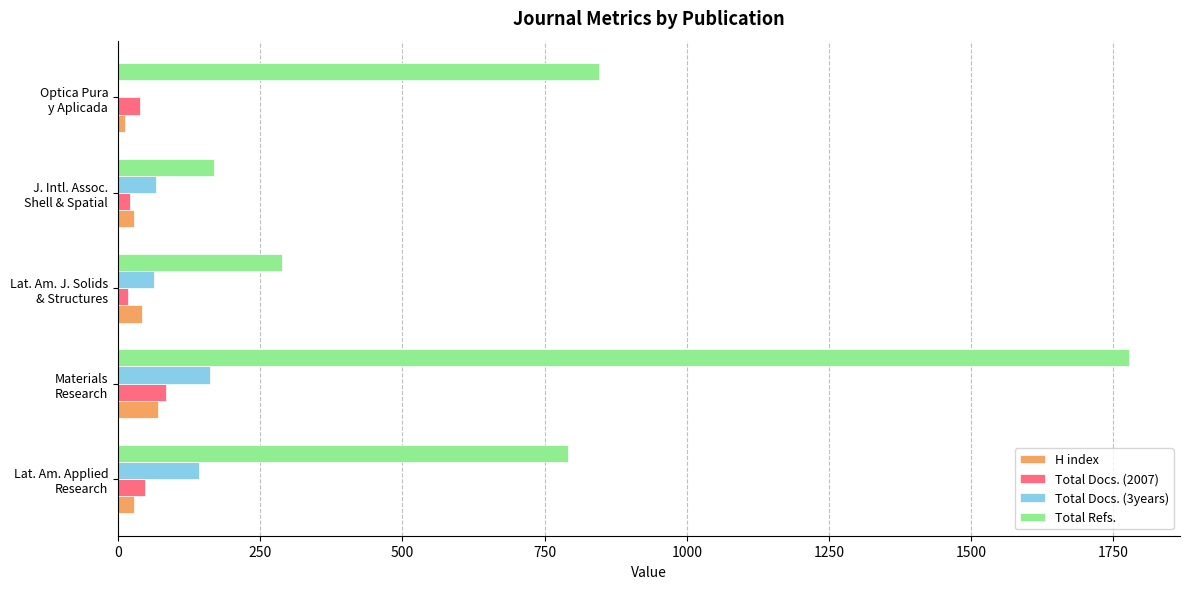

What is the sum of all H index values?

183